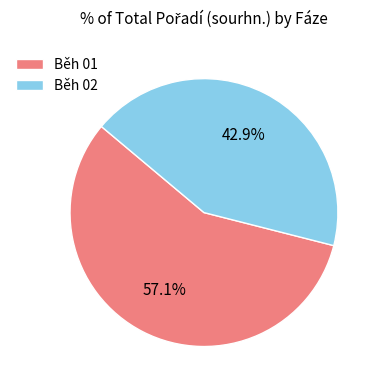

Does Běh 01 account for over 50% of the chart?

Yes